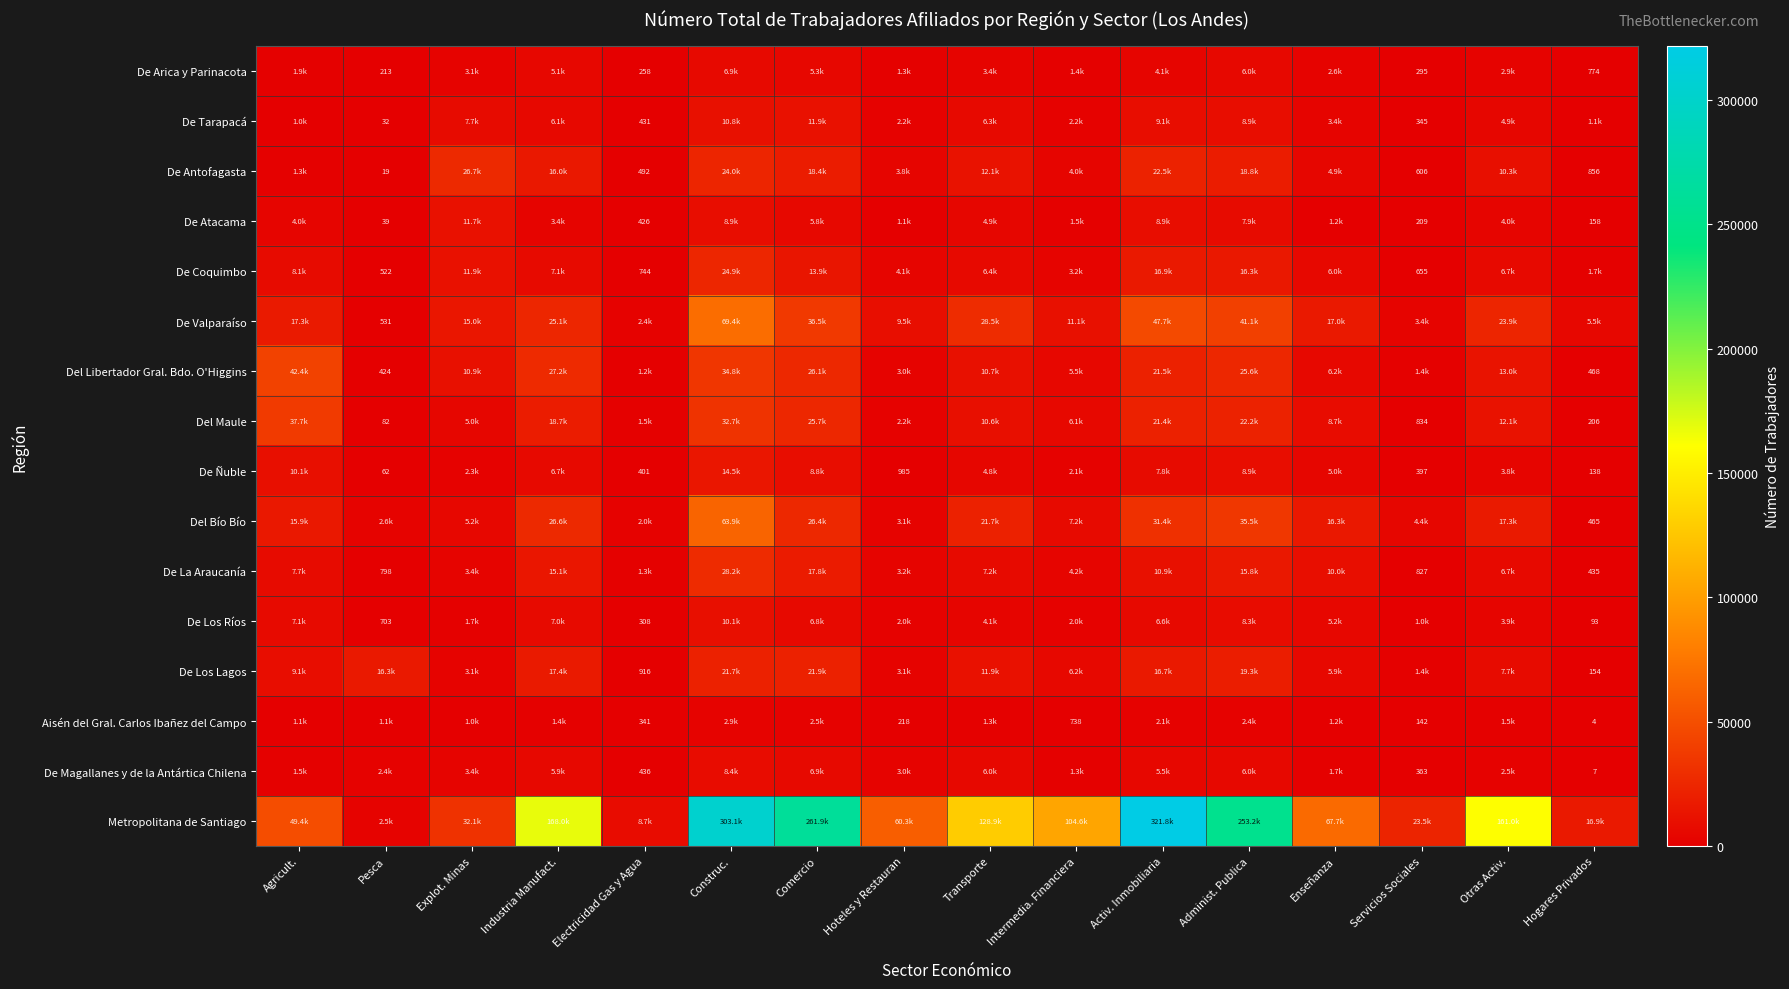

What is the difference between the De Ñuble values at Enseñanza and Construc.?

9523.5